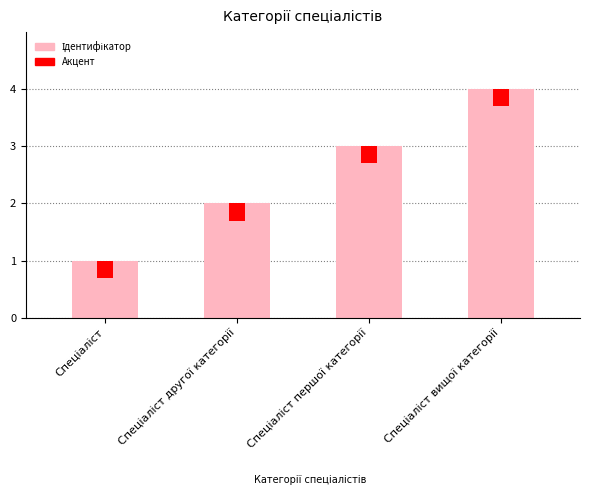

What is the sum of the values at Спеціаліст другої категорії and Спеціаліст?

3